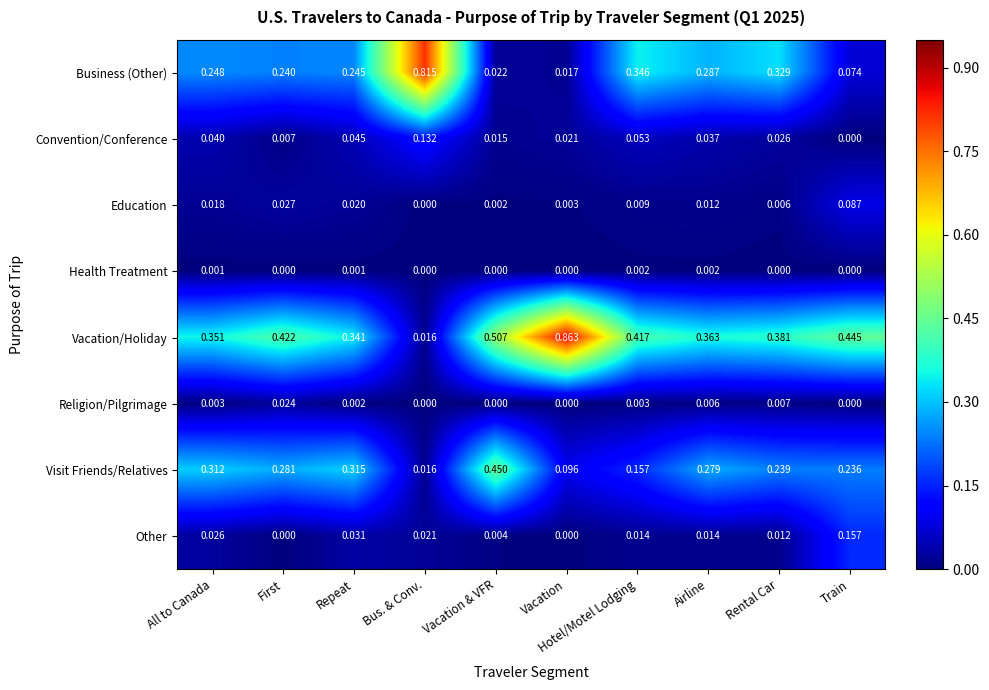

Which series has the widest spread of values?

Vacation/Holiday